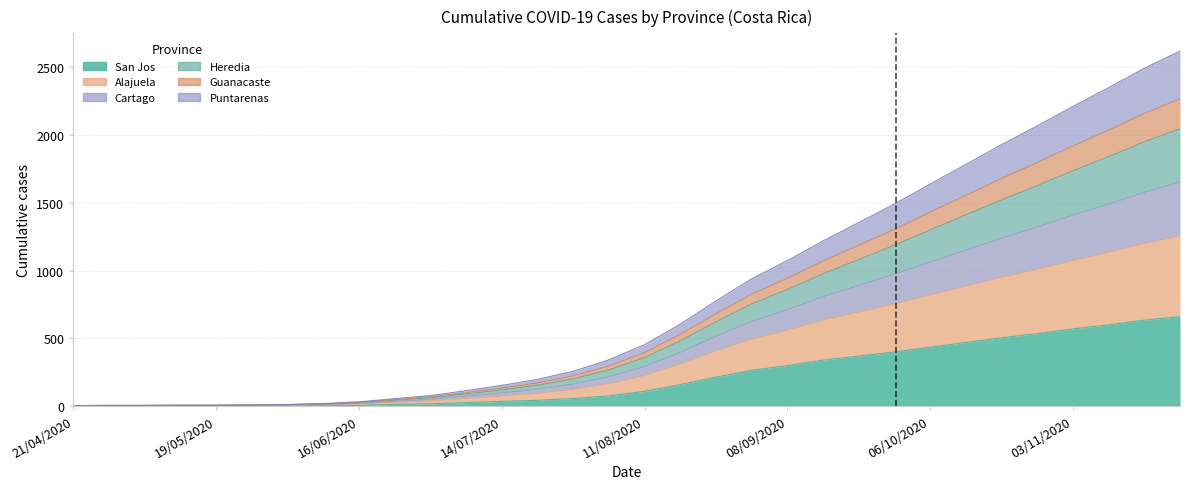

What is the label of the 7th point from the right?

13/10/2020